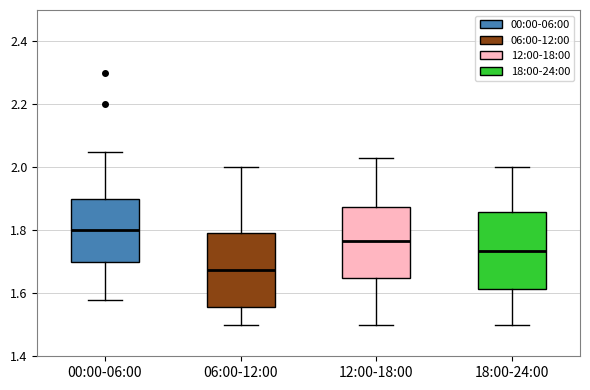

Reading left to right, read every box against the y-axis: the position of its median line, the range the box covers, and the ends of its whiskers. The values are not printed on the chart, so give them approximately, as read against the axis.

00:00-06:00: median 1.80, box 1.70 to 1.90, whiskers 1.58 to 2.06
06:00-12:00: median 1.68, box 1.56 to 1.80, whiskers 1.50 to 2.00
12:00-18:00: median 1.76, box 1.66 to 1.88, whiskers 1.50 to 2.04
18:00-24:00: median 1.74, box 1.62 to 1.86, whiskers 1.50 to 2.00